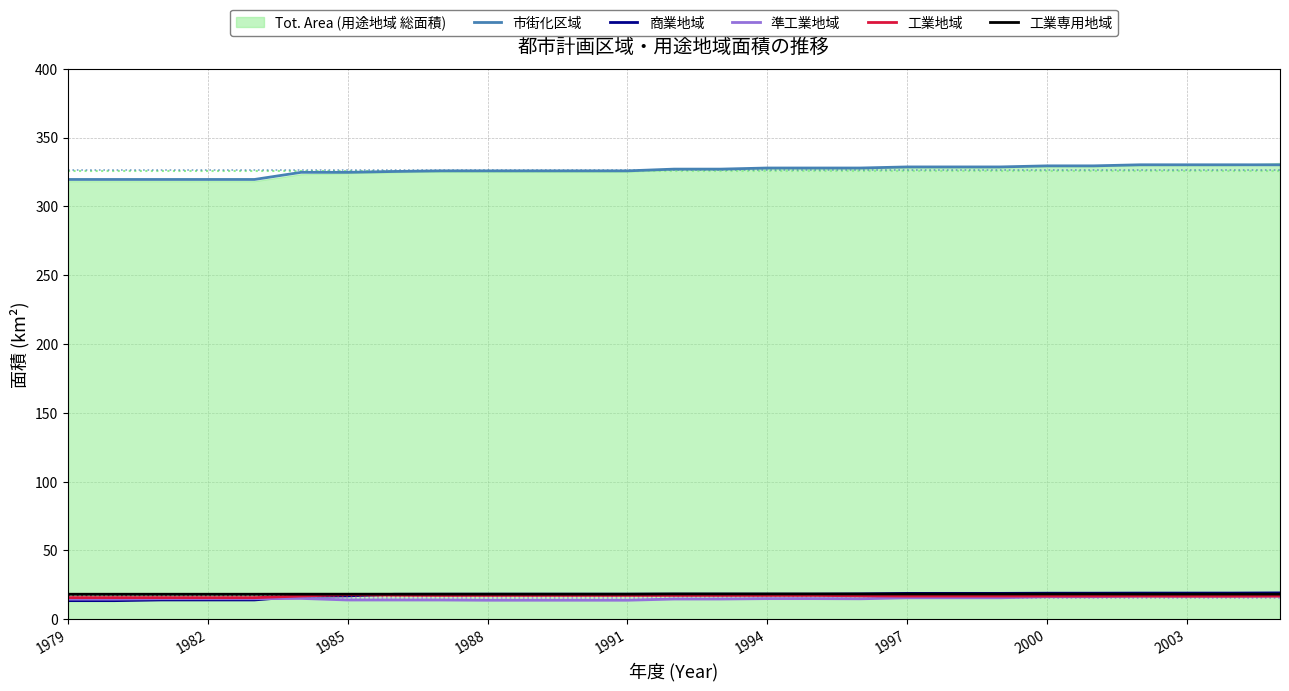

The 準工業地域 series shows 16.4 at 2000. True or false?

True